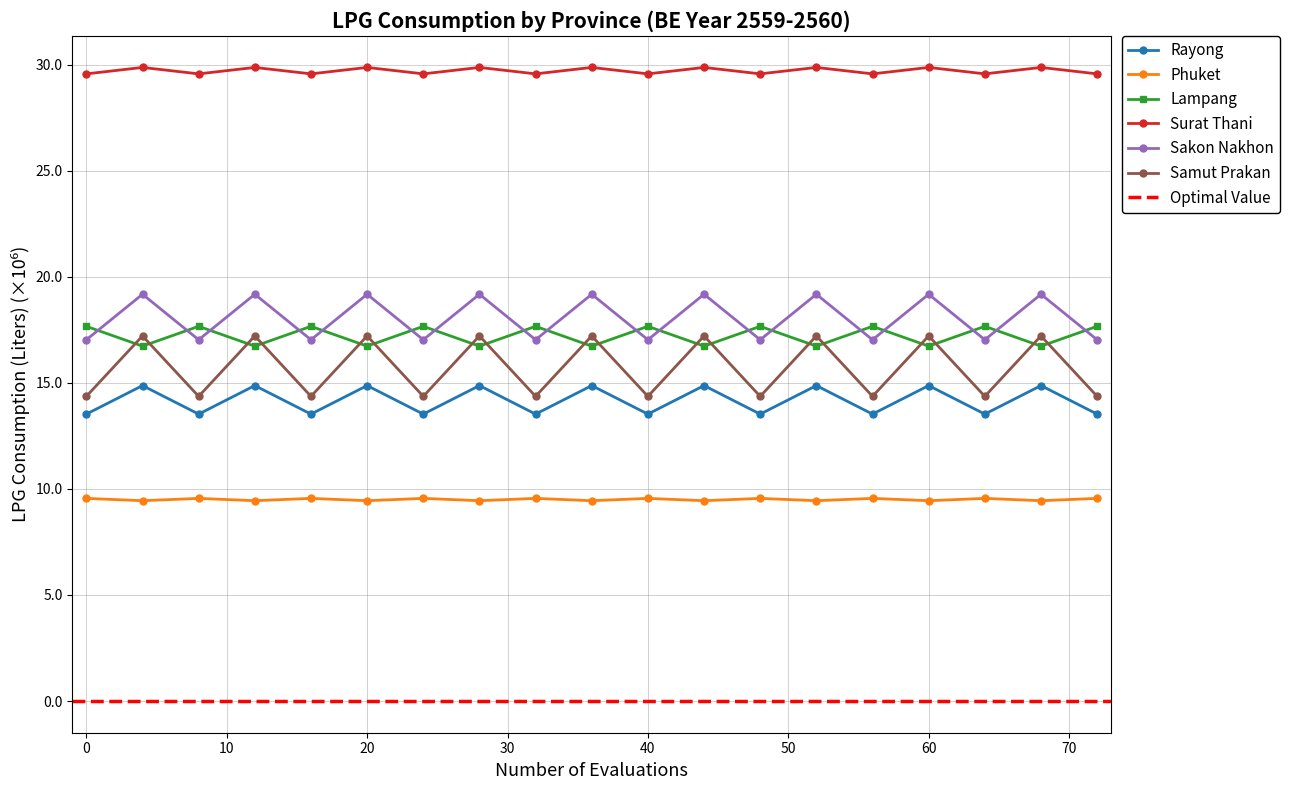

What is the spread (max minus min) of values at 8?

20.0